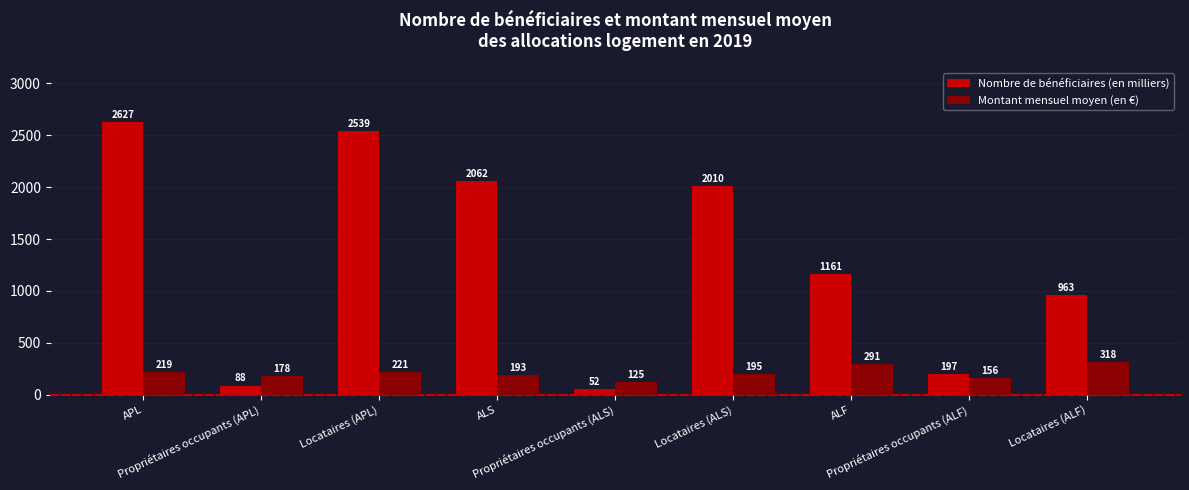

How many data points does each series have?

9